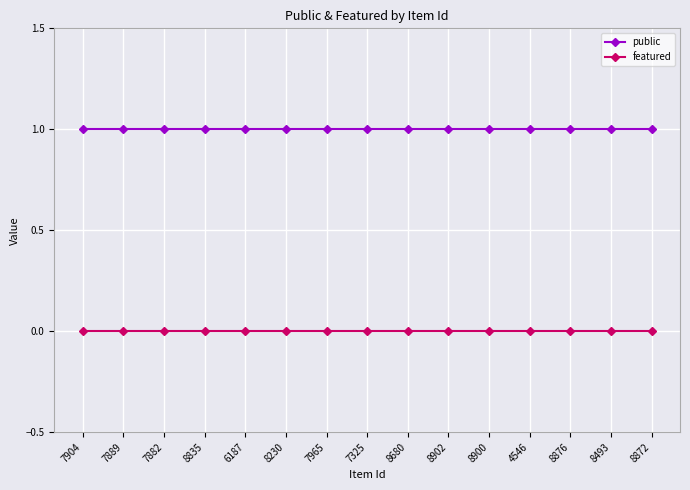

Is this an area chart (filled region under the line)?

No